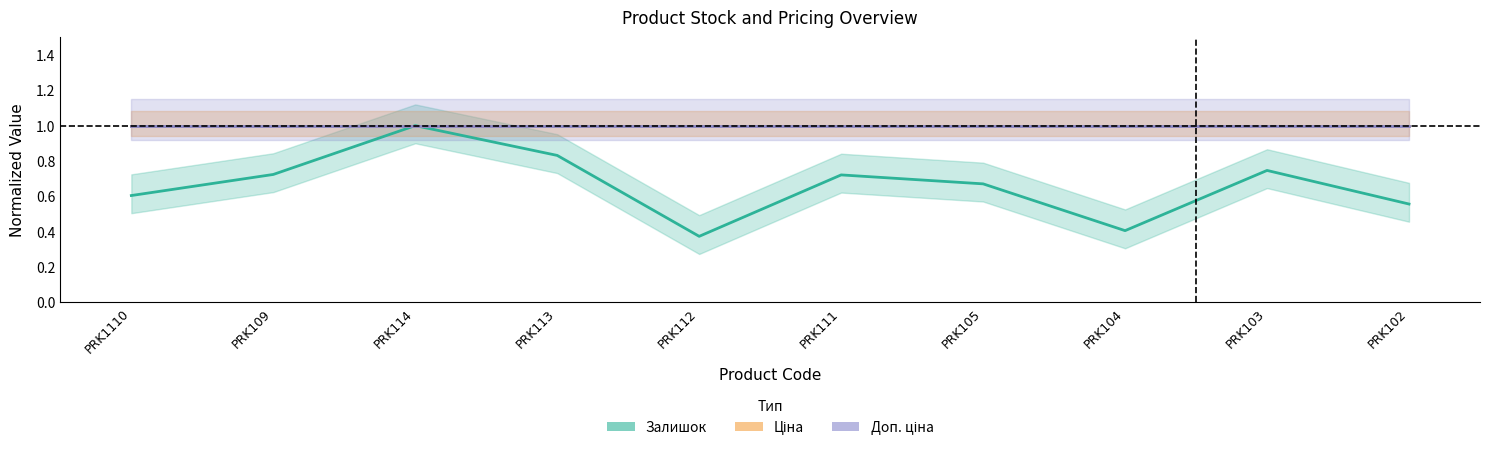

List the labels in order of Залишок value, largest first.

PRK114, PRK113, PRK103, PRK109, PRK111, PRK105, PRK1110, PRK102, PRK104, PRK112